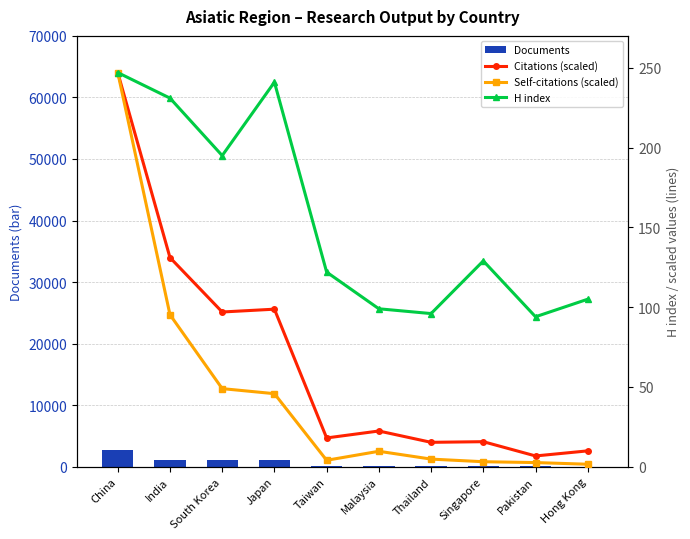

How many groups of bars are there?

10